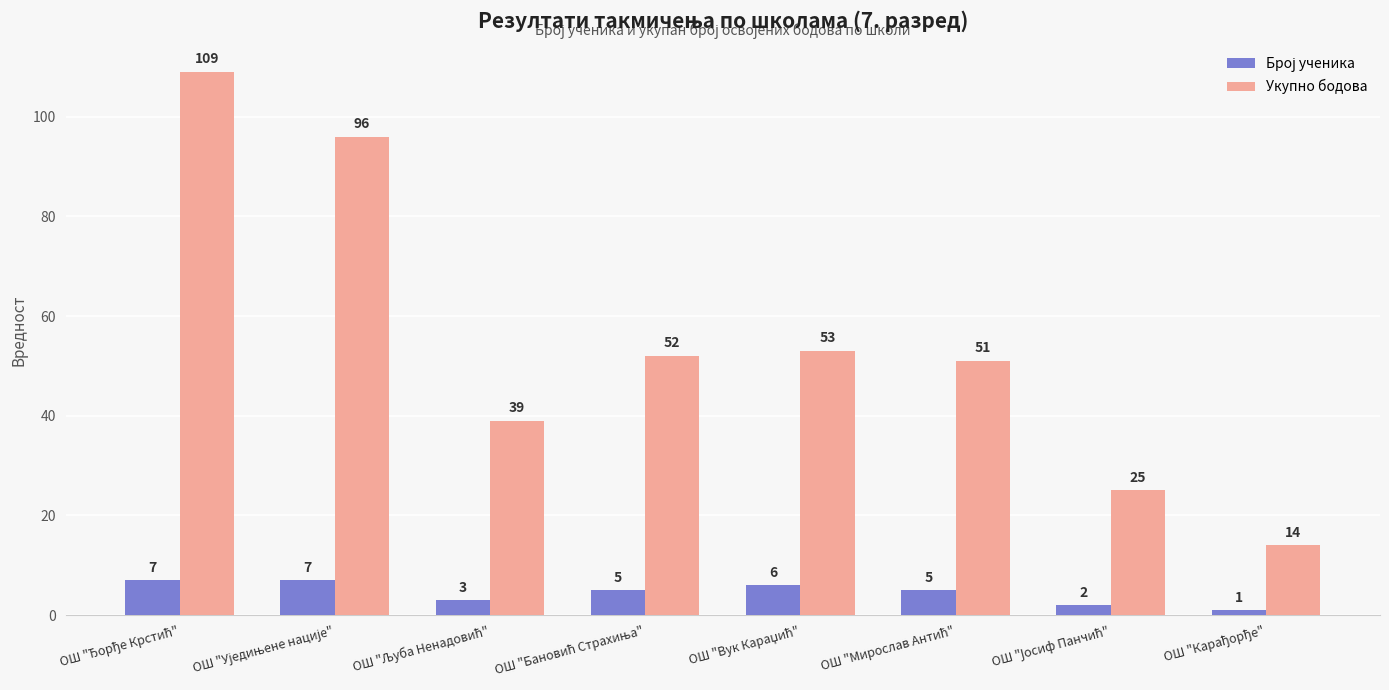

At how many categories does at least one series exceed 33?

6